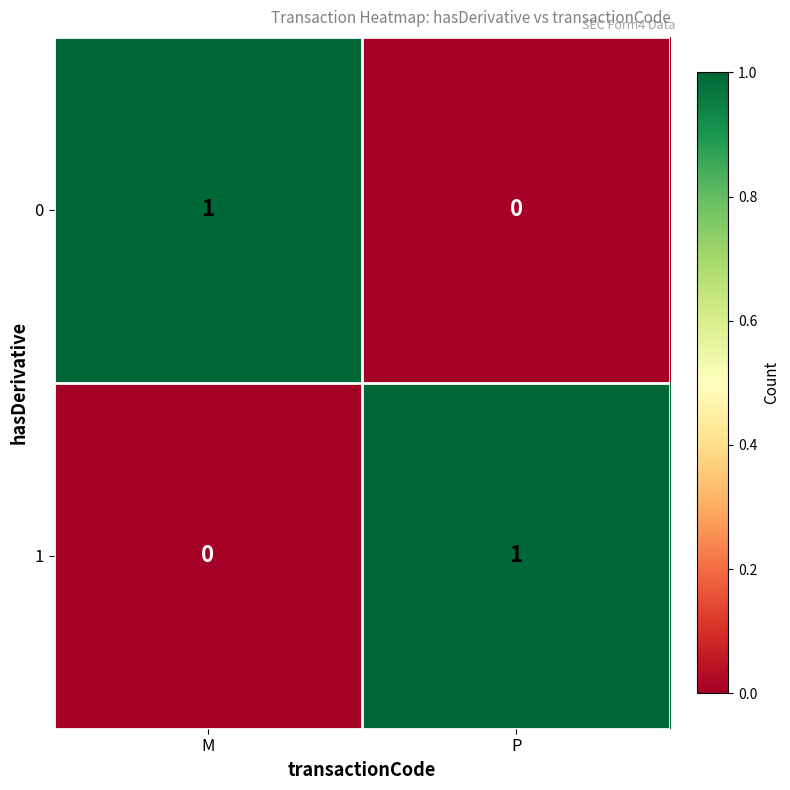

What is the total value across all series at P?

1